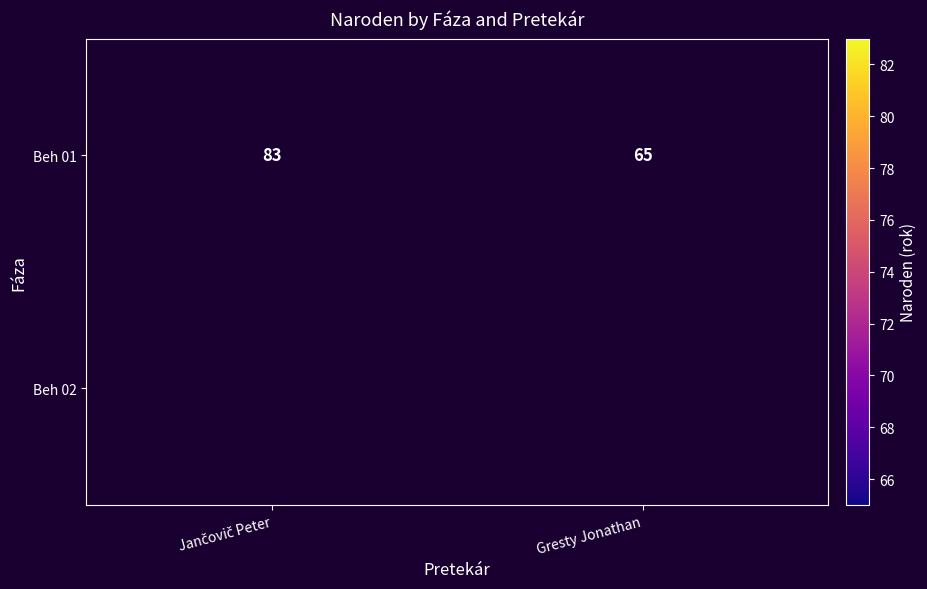

What is the average value of the Beh 01 series?

74